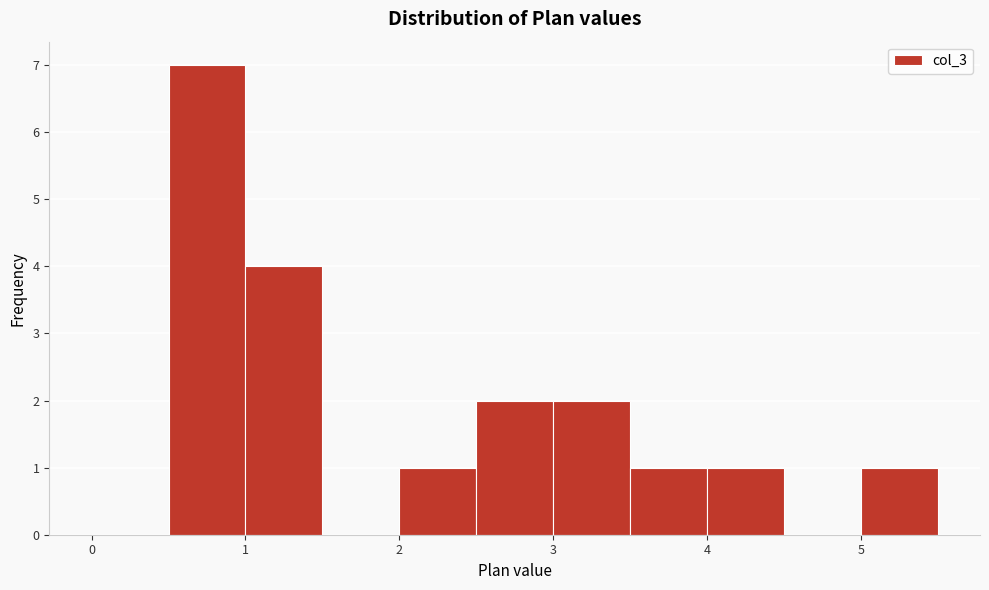

What is the height of the bar covering 0.5 to 1.0 on the x-axis? The values are not printed on the chart, so give them approximately, as read against the axis.

7